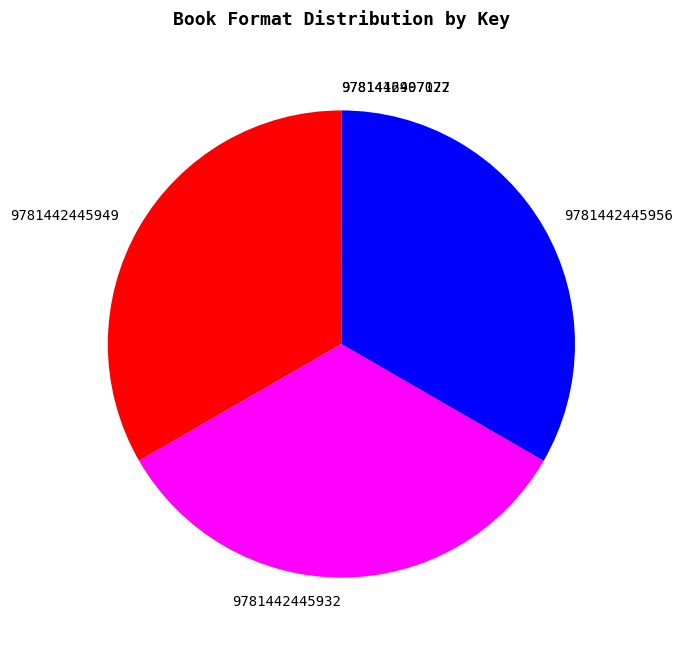

The 9781442445949 slice represents 33% of the pie. True or false?

True